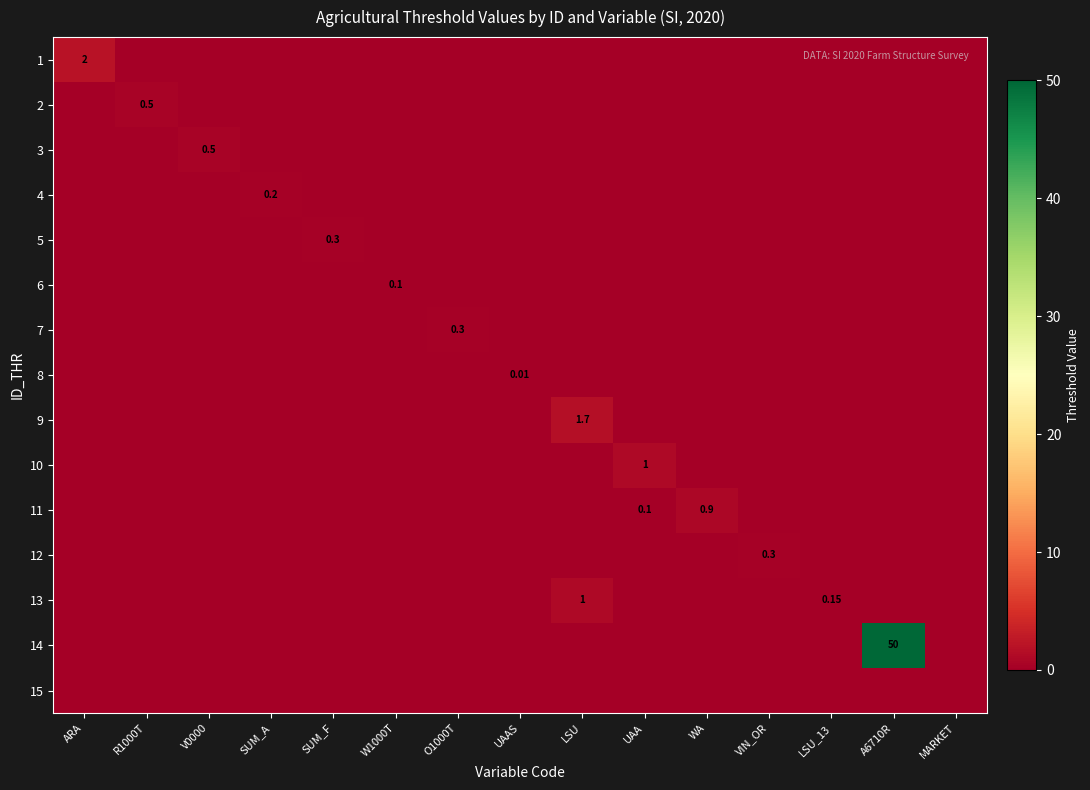

List the series in order of their peak value, lowest first.

15, 8, 6, 4, 5, 7, 12, 2, 3, 11, 10, 13, 9, 1, 14